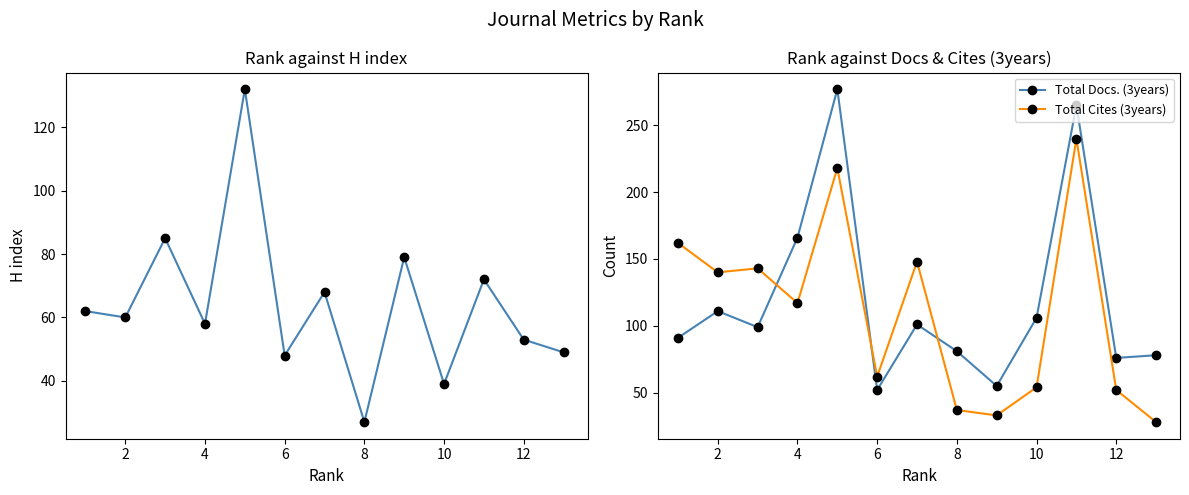

Where is the first local maximum for Total Docs. (3years)?

2